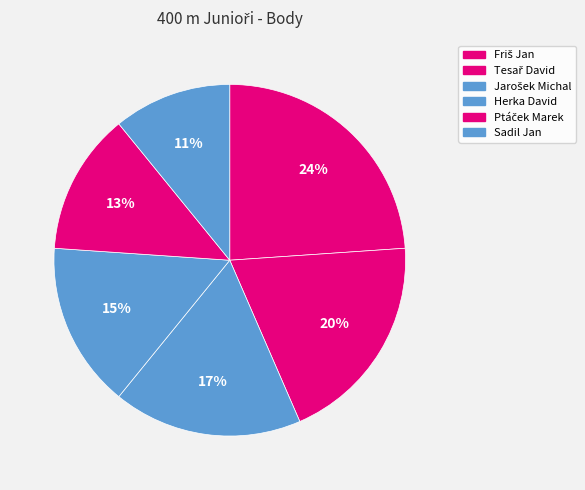

How many slices are in this pie chart?

6